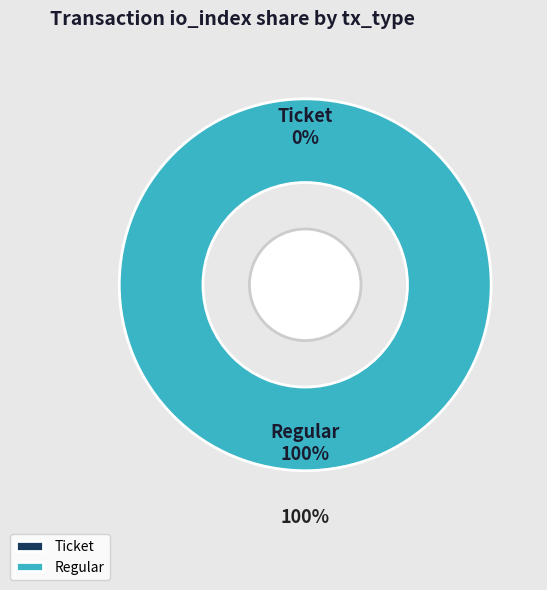

Is there any slice that represents more than half of the pie?

Yes